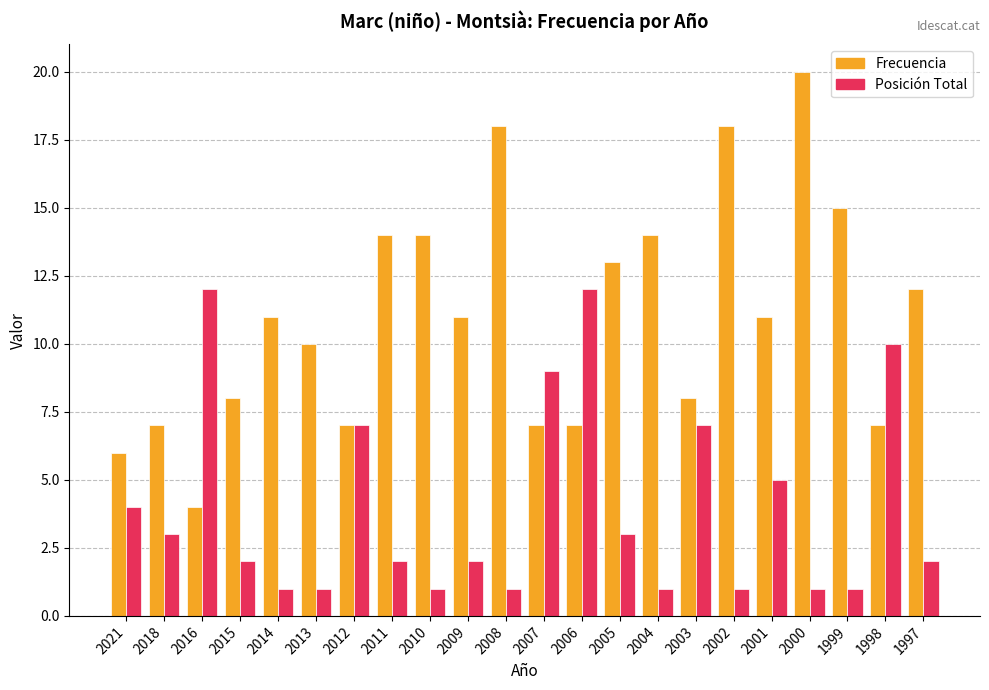

What is the highest value of the Posición Total series?

12